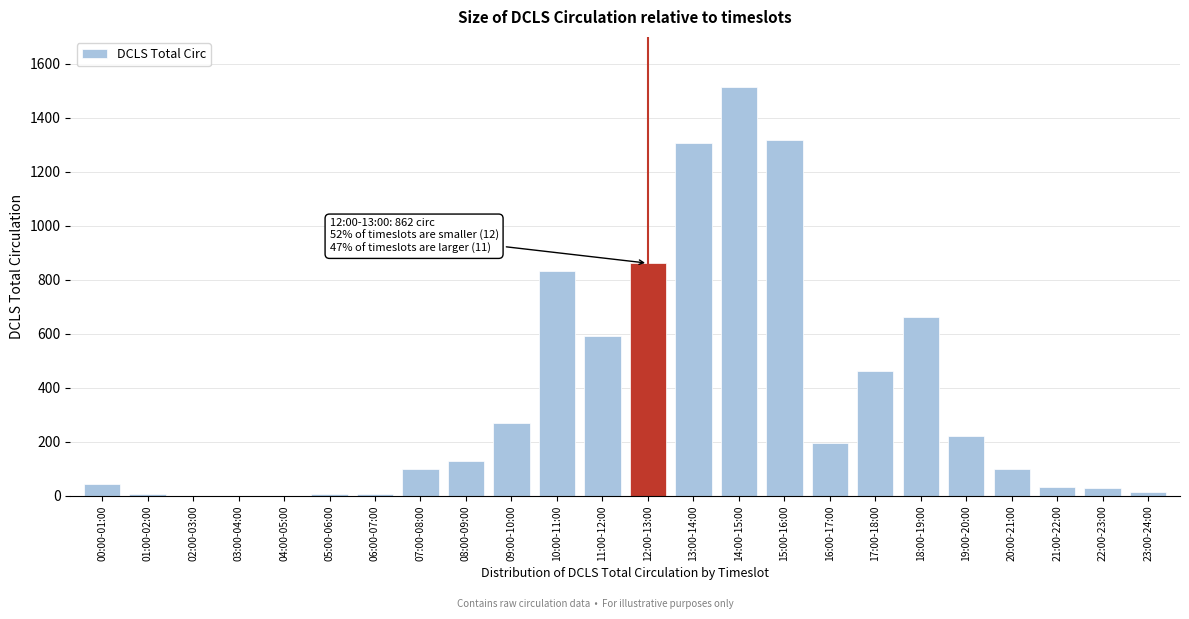

Which label corresponds to the largest value in the chart?

14:00-15:00